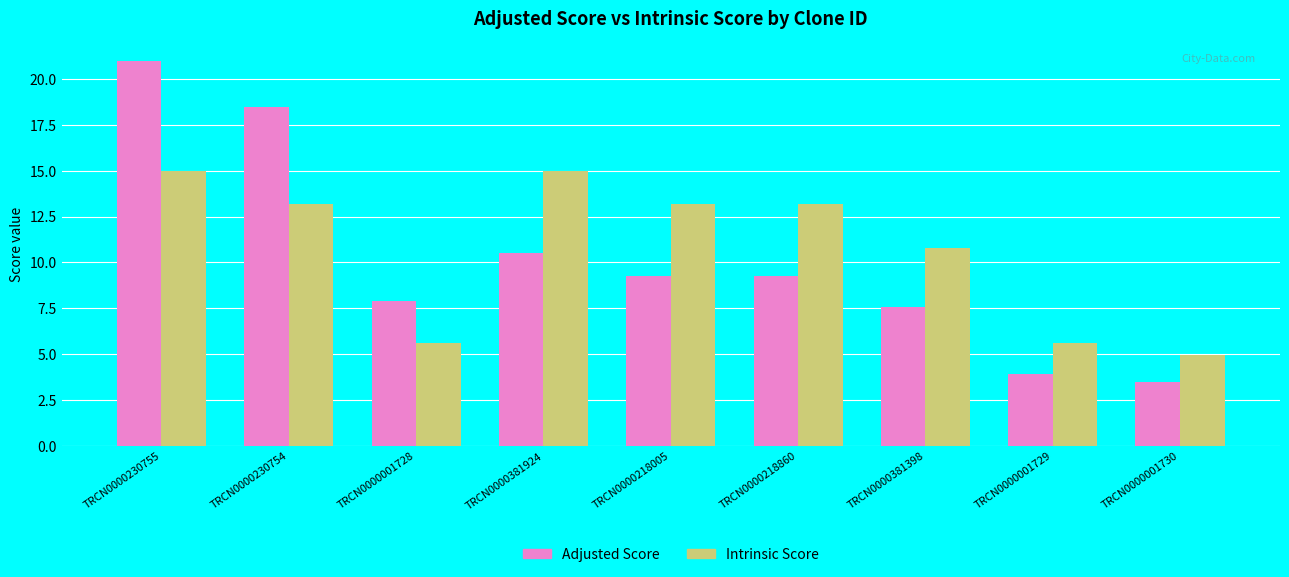

At which label does Adjusted Score first exceed 9?

TRCN0000230755